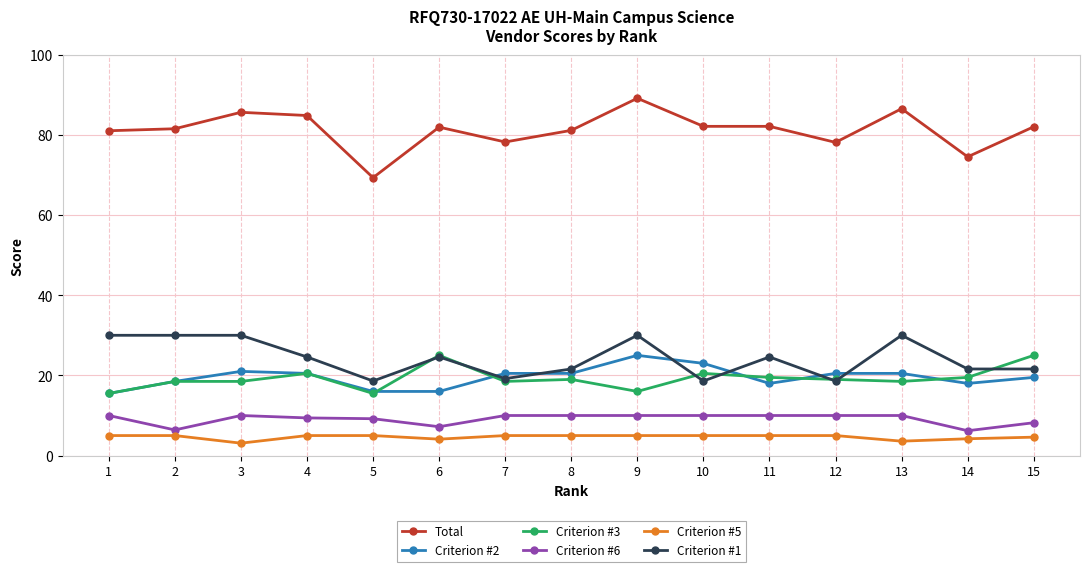

True or false: Criterion #3 has more than 0 interior local peaks.

True